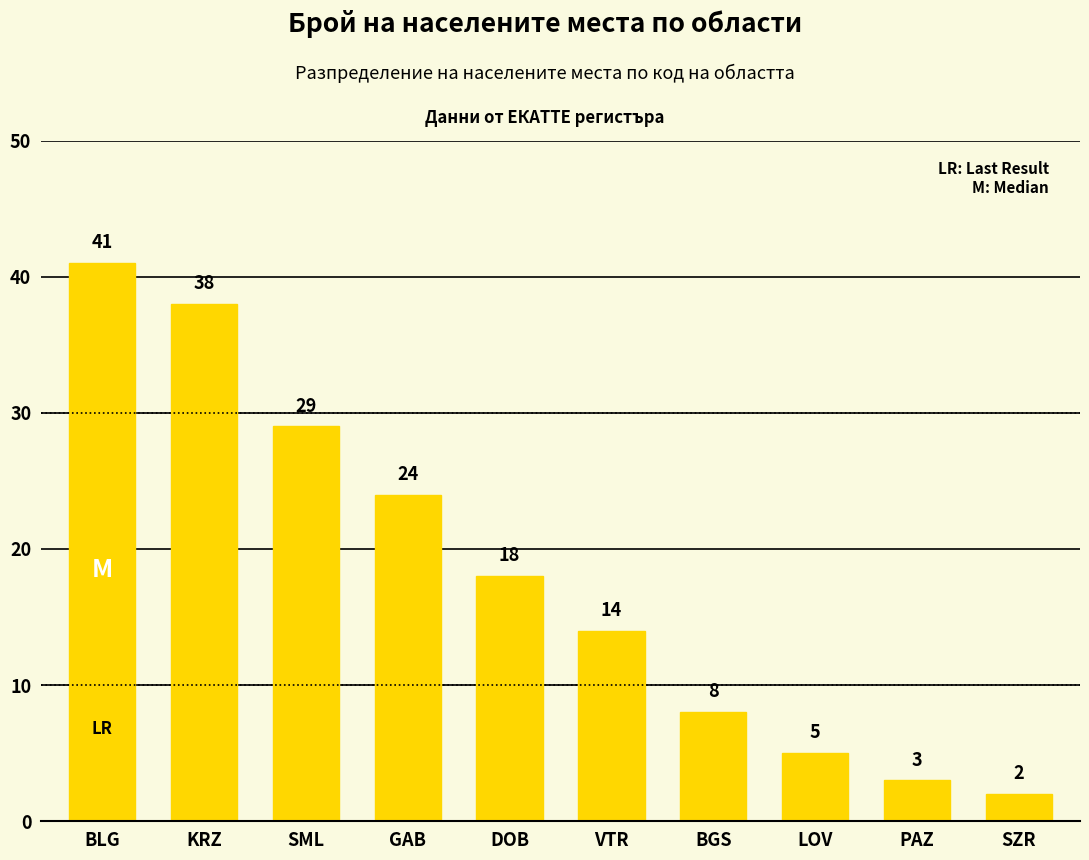

List the labels in order of value, smallest first.

SZR, PAZ, LOV, BGS, VTR, DOB, GAB, SML, KRZ, BLG